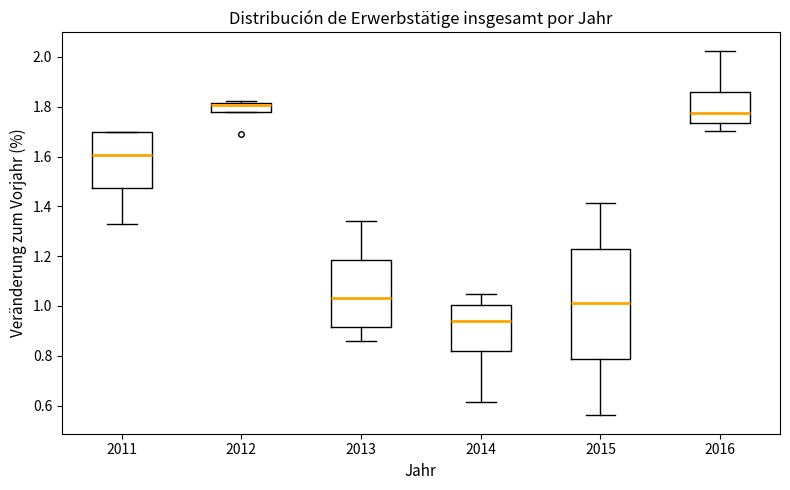

Where does the lower whisker of the box at x = 2015 end on the y-axis? The values are not printed on the chart, so give them approximately, as read against the axis.

0.56